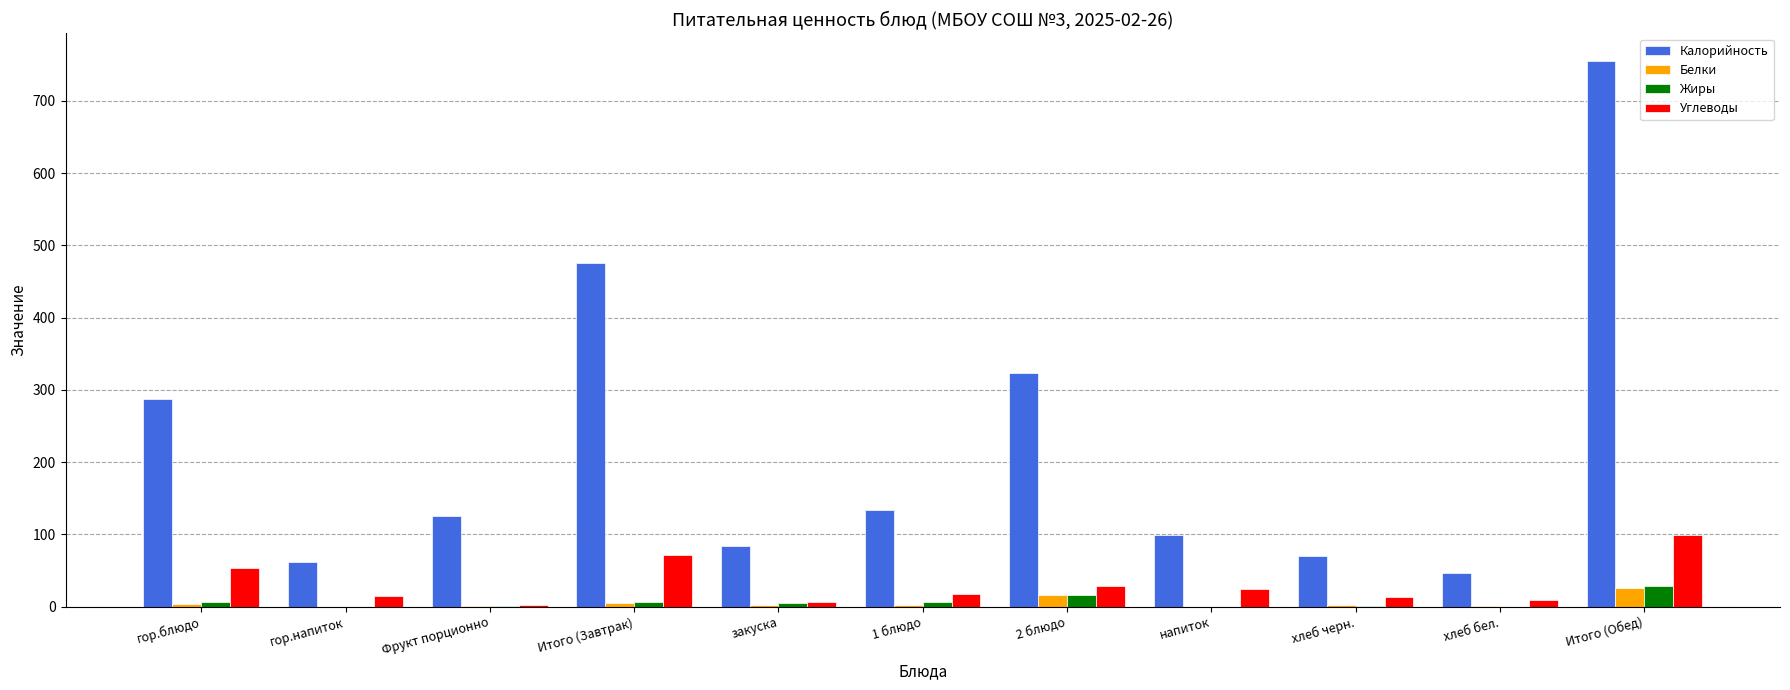

At which category is the sum across all series the highest?

Итого (Обед)